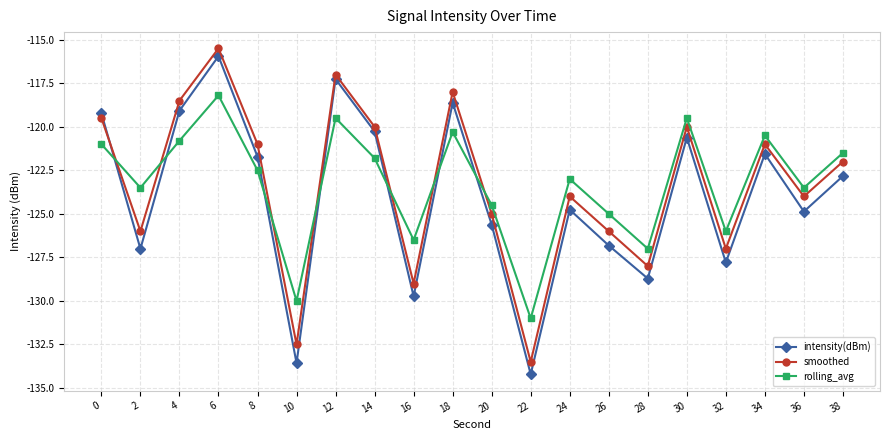

Reading left to right, extract all data points from this chart.

intensity(dBm): -119.2	-127.0	-119.1	-115.9	-121.7	-133.6	-117.3	-120.3	-129.7	-118.6	-125.6	-134.2	-124.8	-126.8	-128.7	-120.6	-127.8	-121.6	-124.9	-122.8
smoothed: -119.5	-126.0	-118.5	-115.5	-121.0	-132.5	-117.0	-120.0	-129.0	-118.0	-125.0	-133.5	-124.0	-126.0	-128.0	-120.0	-127.0	-121.0	-124.0	-122.0
rolling_avg: -121.0	-123.5	-120.8	-118.2	-122.5	-130.0	-119.5	-121.8	-126.5	-120.3	-124.5	-131.0	-123.0	-125.0	-127.0	-119.5	-126.0	-120.5	-123.5	-121.5